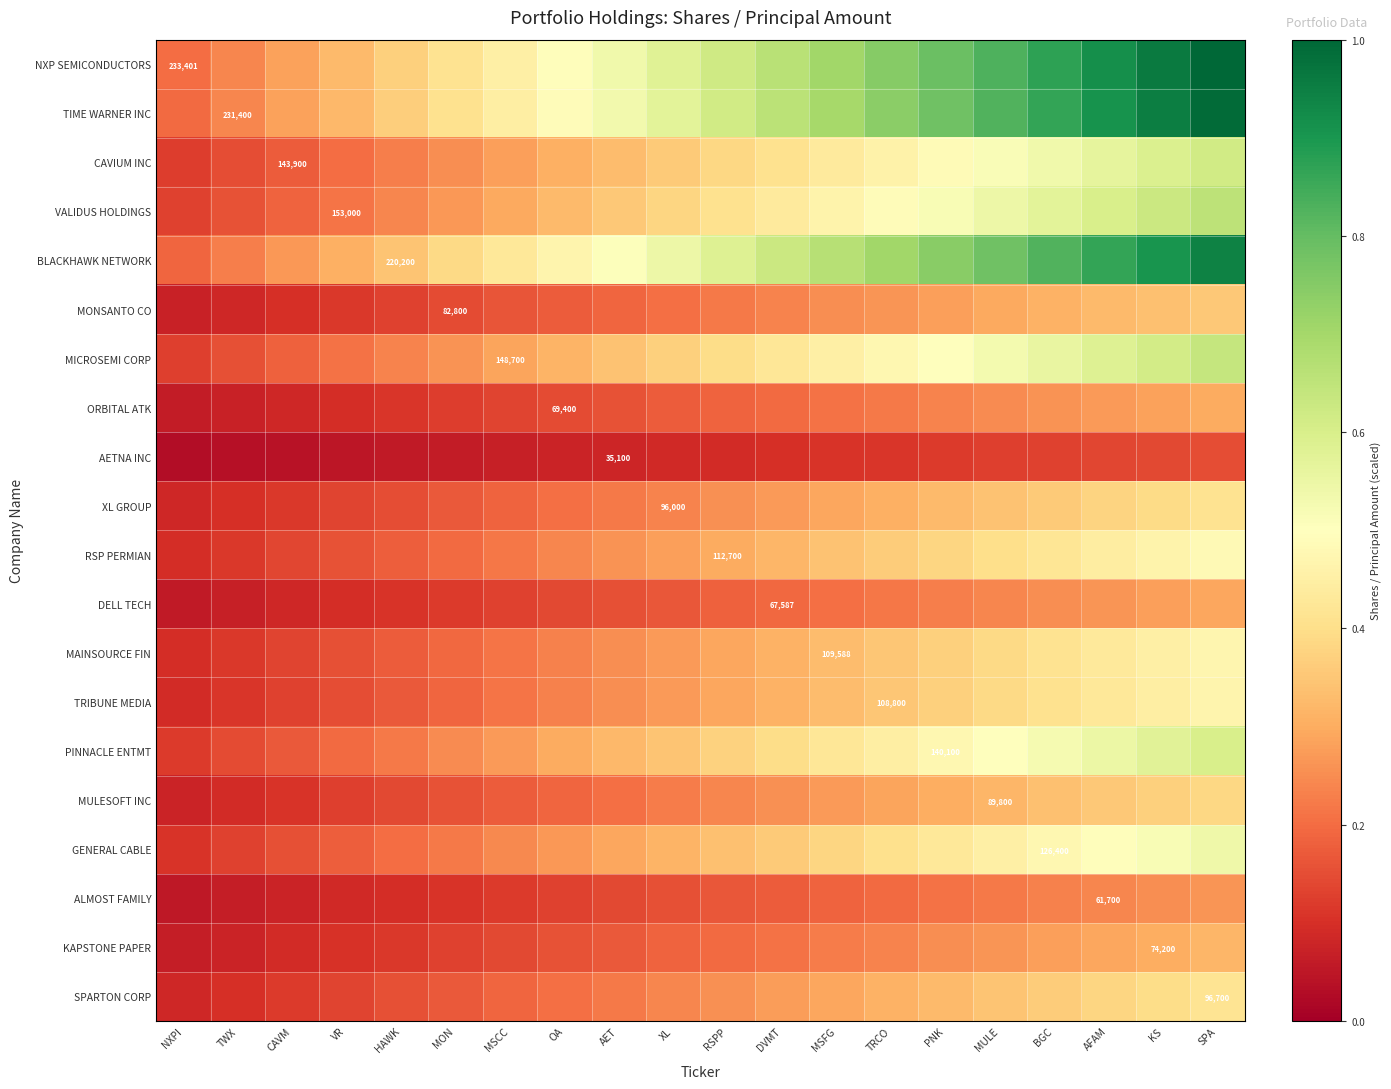

True or false: XL GROUP has a value of 0.3 at MULE.

True